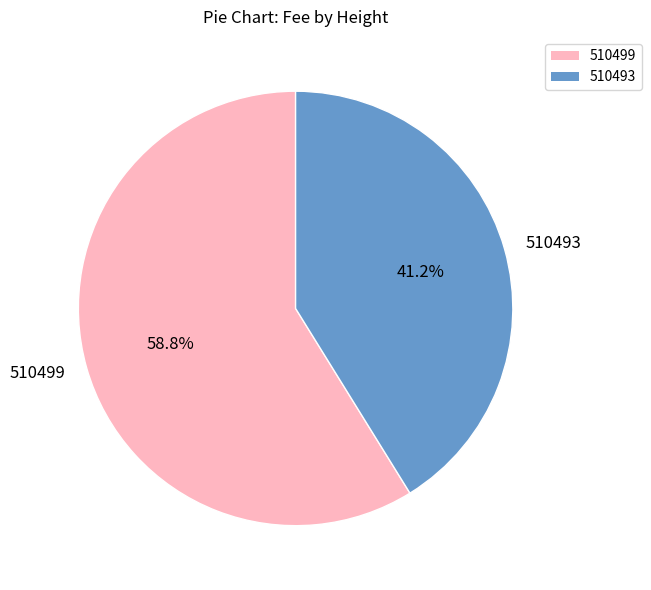

Rank the categories by value from lowest to highest.

510493, 510499